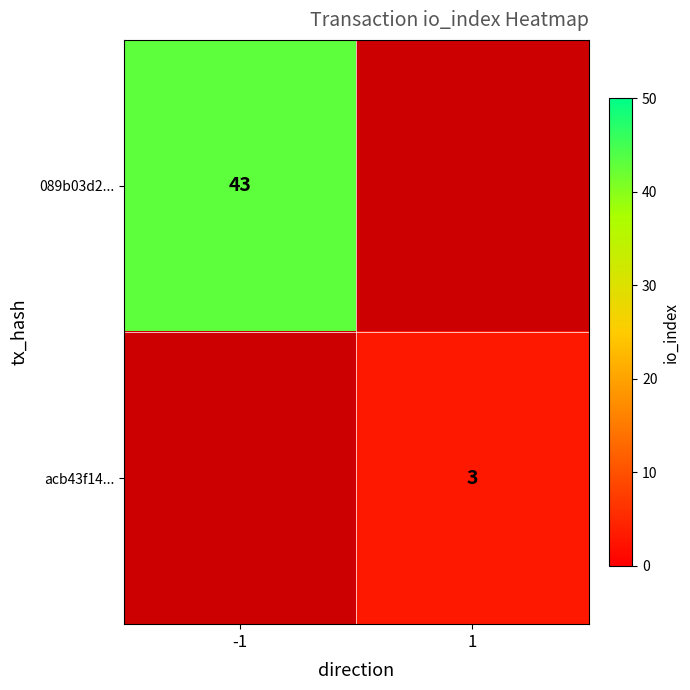

Between 1 and -1, which is larger?

-1